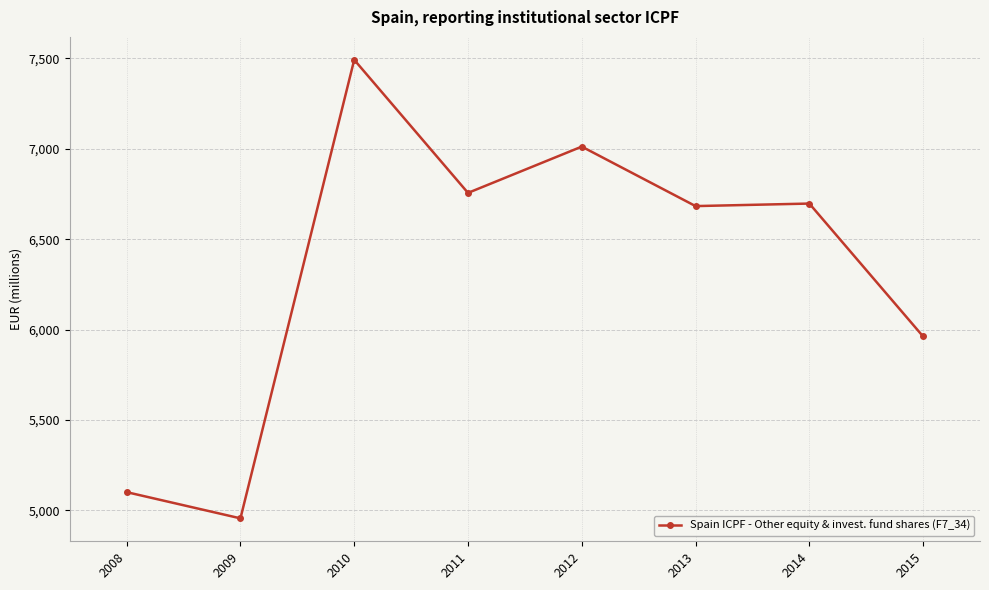

The value at 2014 is 1395. True or false?

False